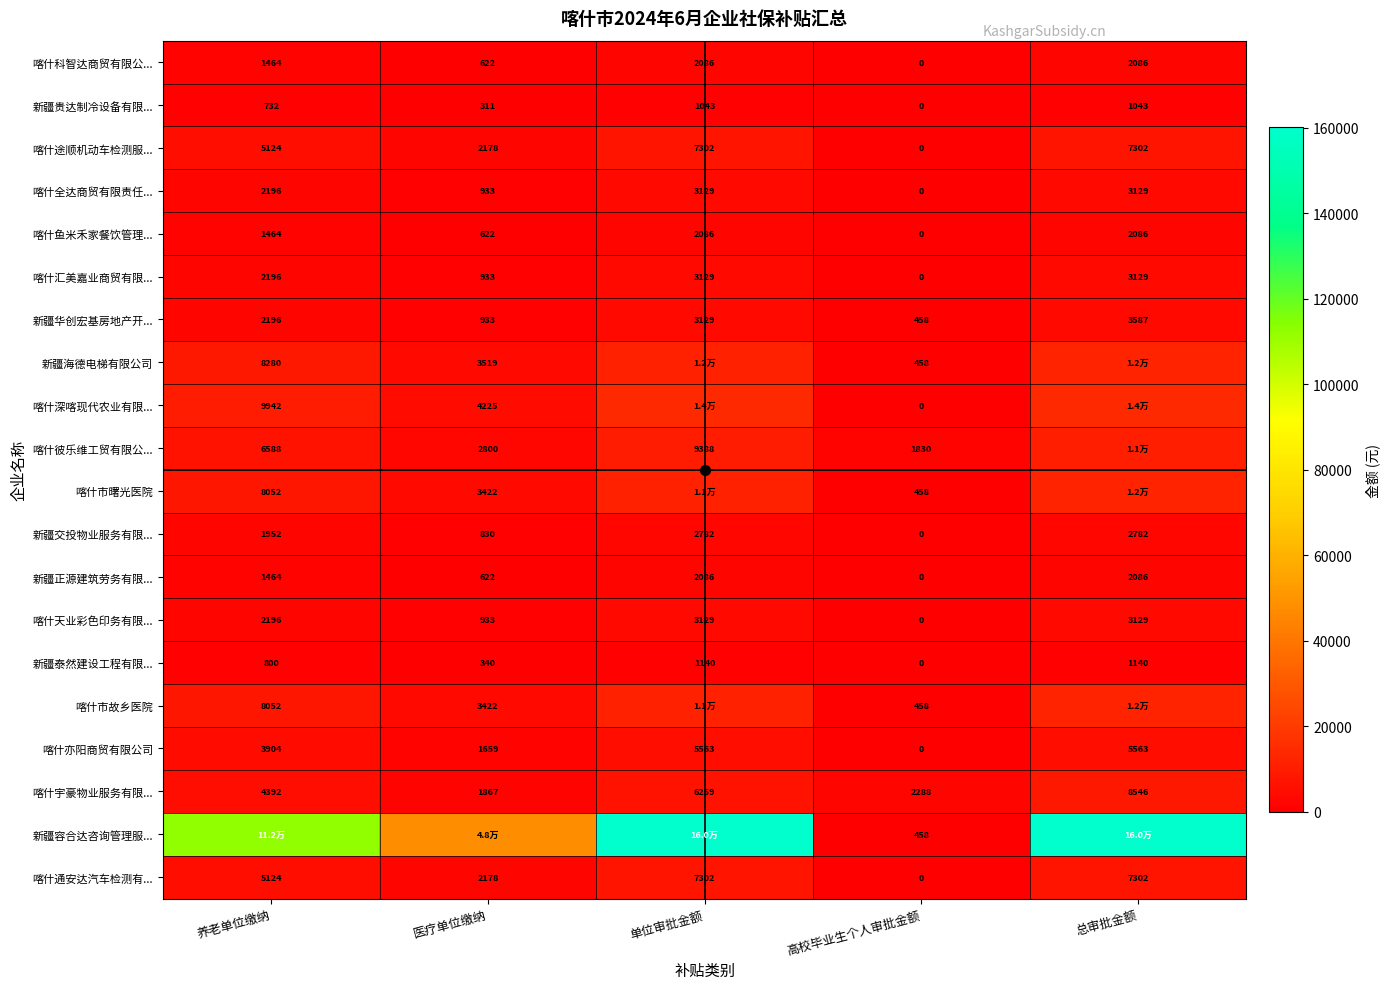

Is the value of 新疆贵达制冷设备有限... at 养老单位缴纳 greater than the value of 新疆泰然建设工程有限... at 单位审批金额?

No